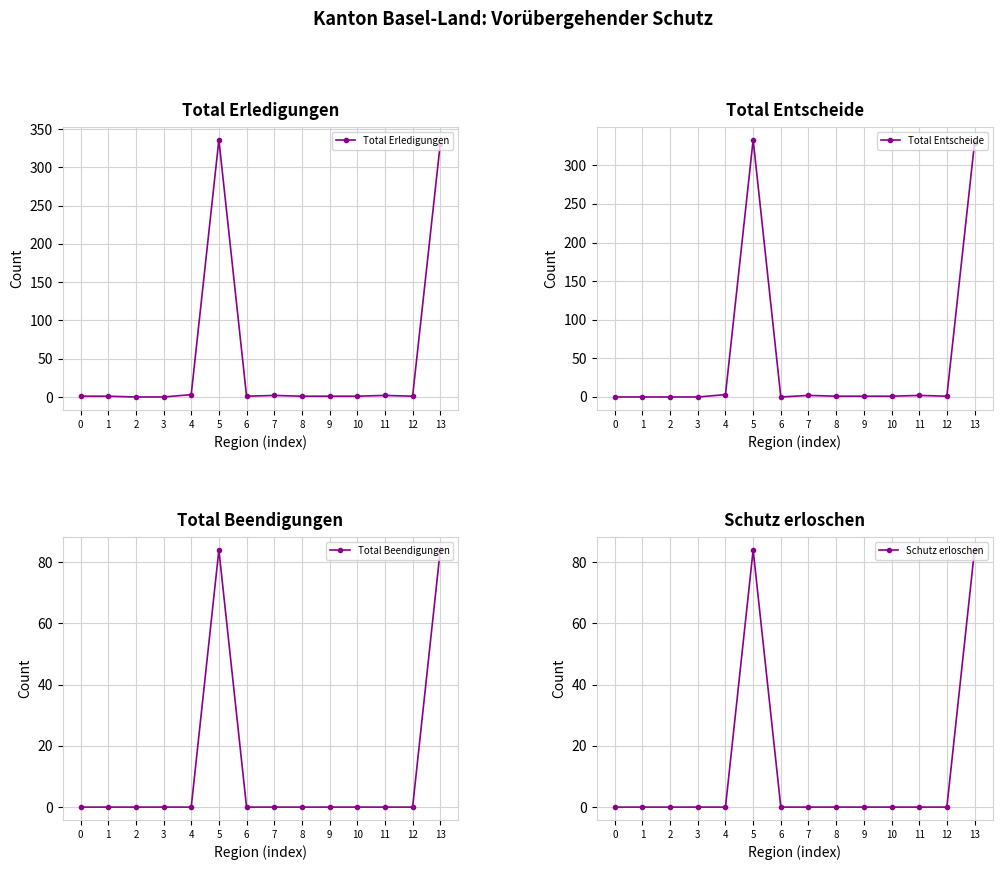

What is the difference between the Total Beendigungen values at 11 and 13?

84